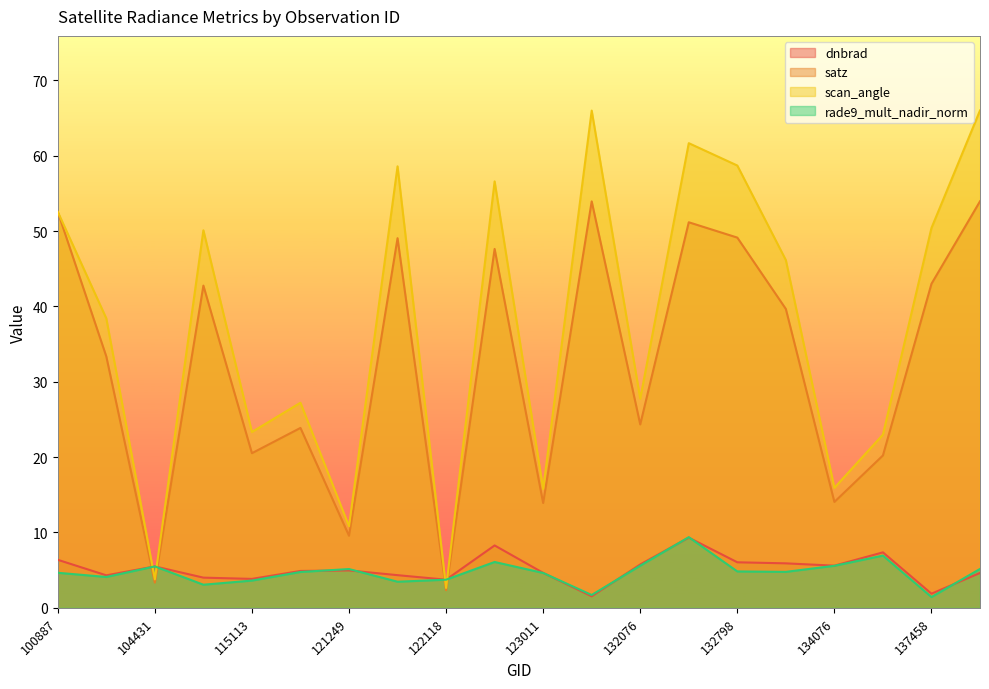

What is the value of the dnbrad point at the 2nd from the left?

4.3